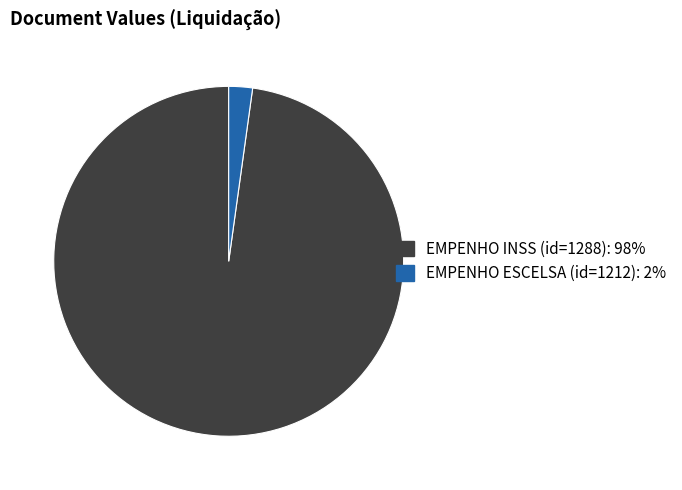

Count the number of slices in the pie.

2